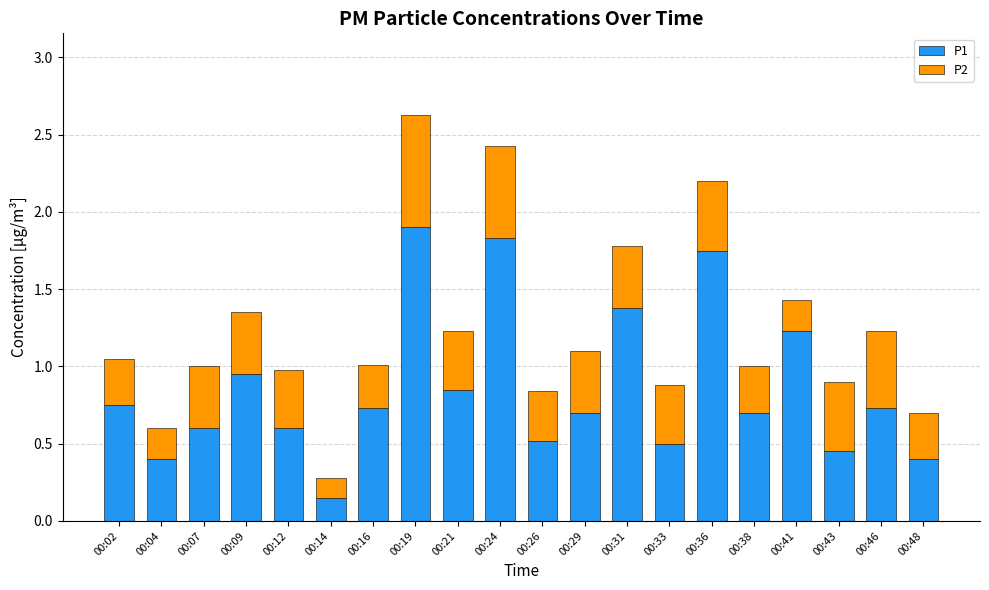

Where is P1 nearest to the value 1?

00:09